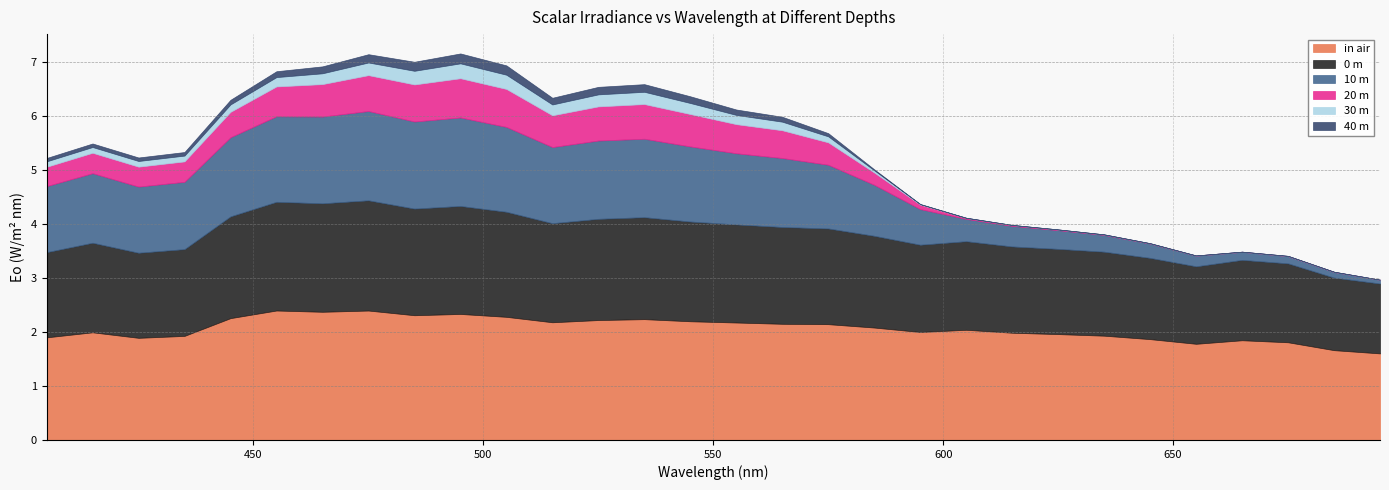

True or false: 40 m and 0 m cross at least once.

False